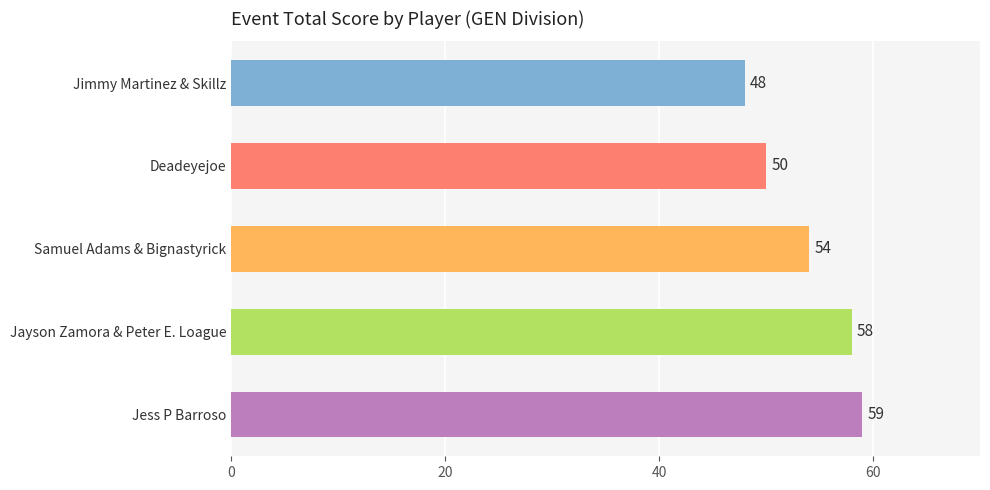

Reading top to bottom, list all the values displayed in this chart.

Jimmy Martinez & Skillz=48	Deadeyejoe=50	Samuel Adams & Bignastyrick=54	Jayson Zamora & Peter E. Loague=58	Jess P Barroso=59